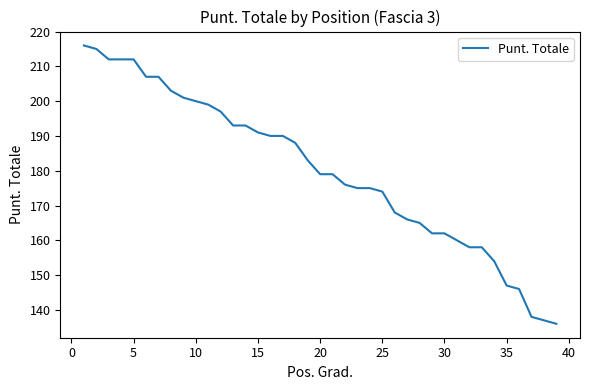

What is the minimum value shown in the chart?

136